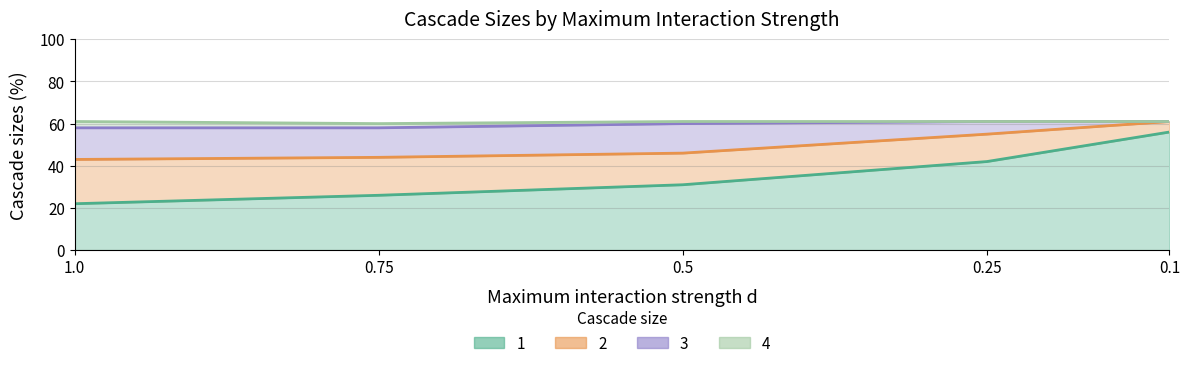

What is the label of the 3rd point from the left?

0.5